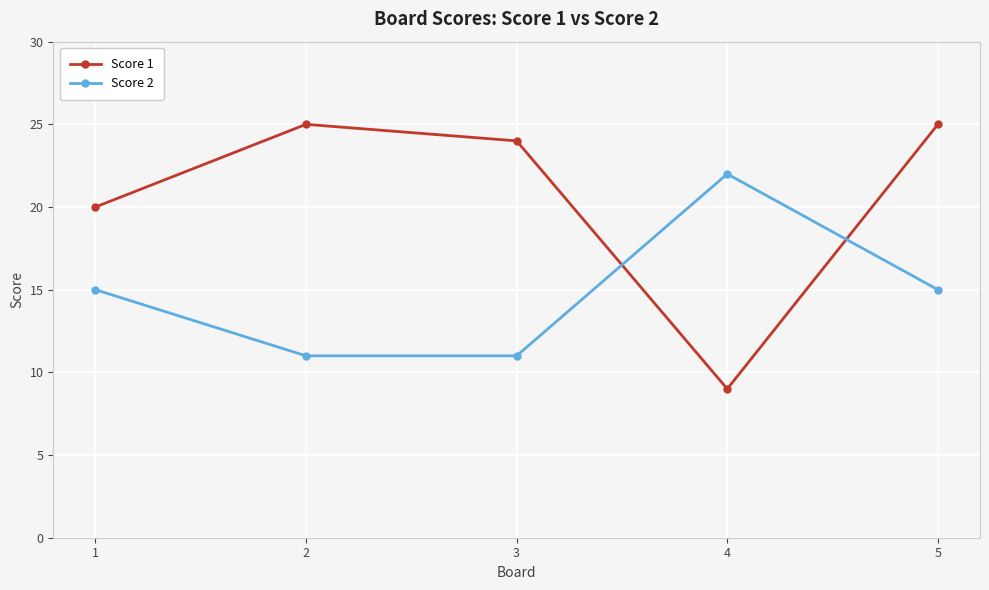

How many interior local peaks does the Score 2 series have?

1